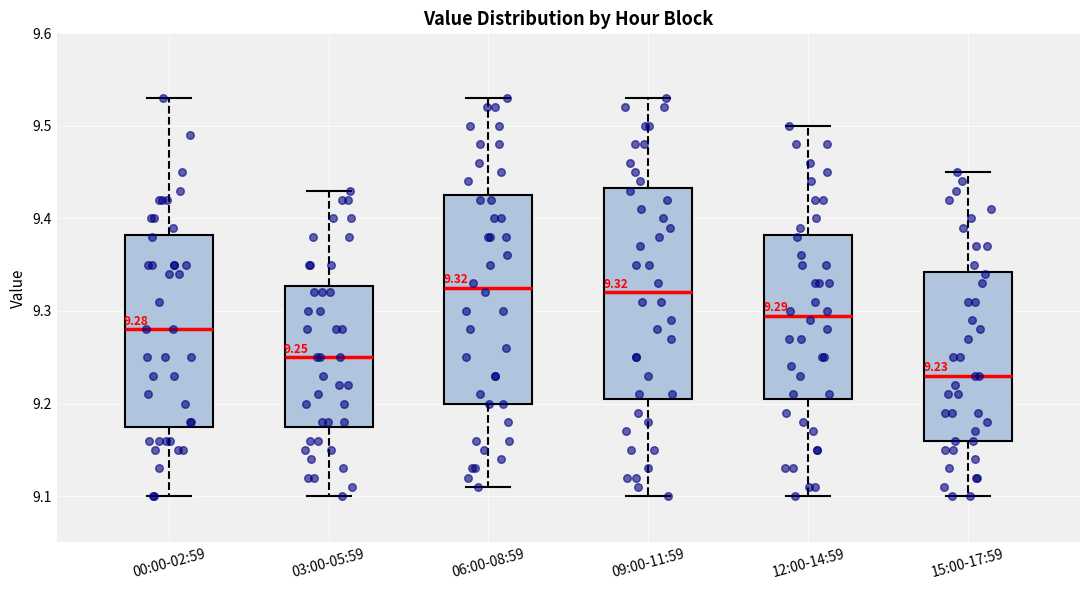

Which box has the lowest median line?

15:00-17:59